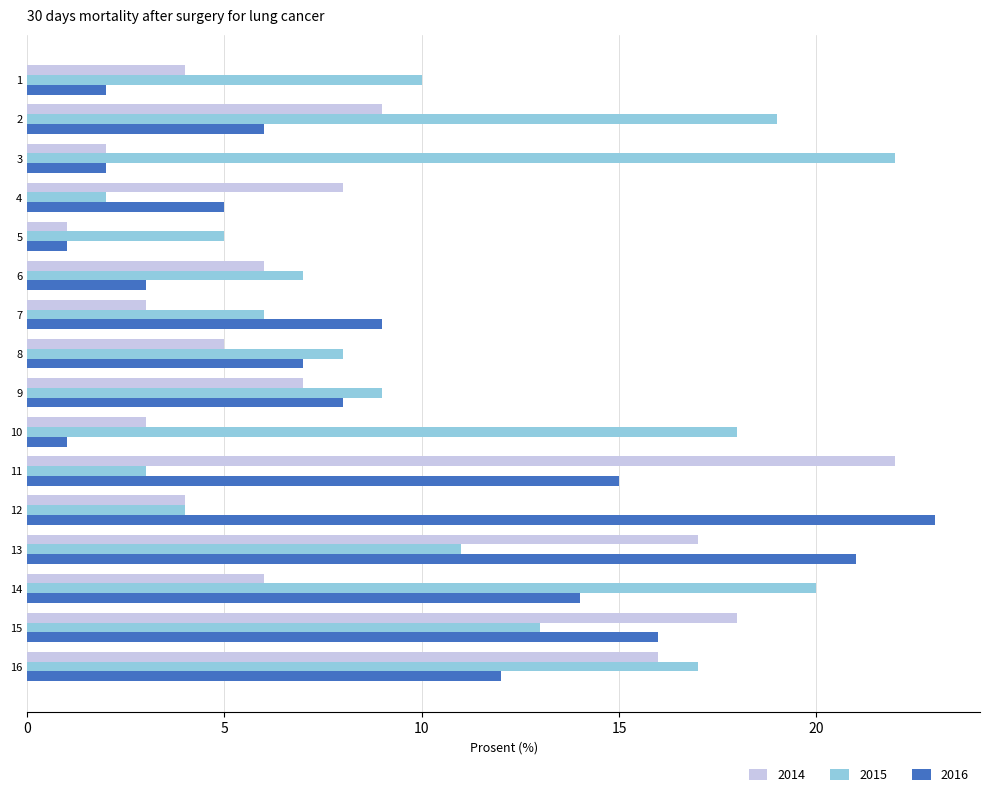

Which series has the largest total across all categories?

2015